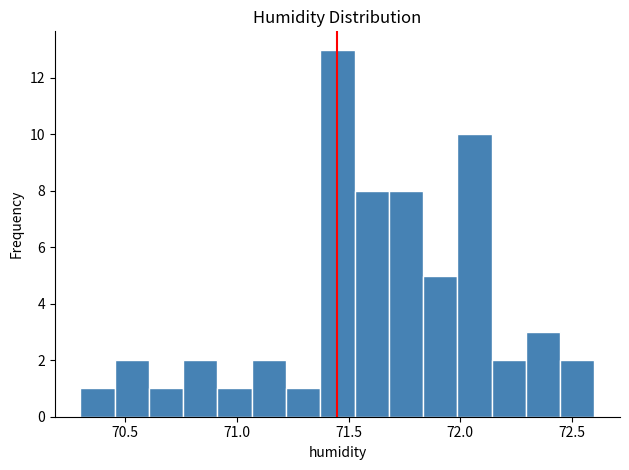

Around what value on the x-axis is the tallest bar? Give the approximate position of its centre, as read against the axis.

71.45